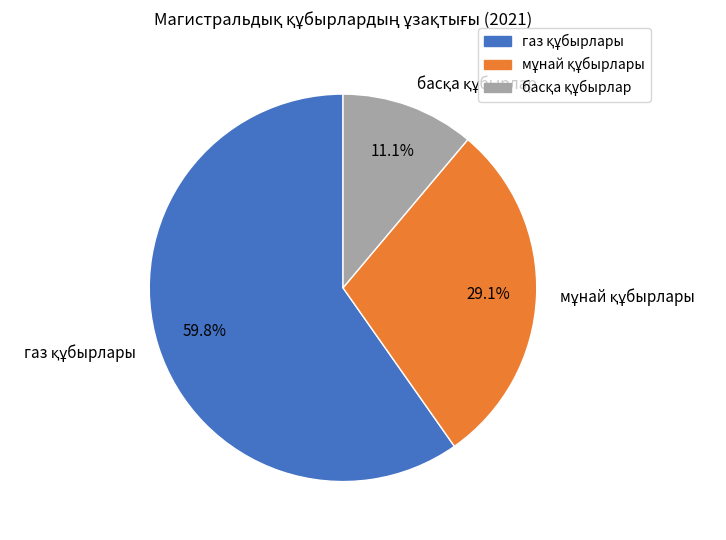

Does any single category account for the majority?

Yes